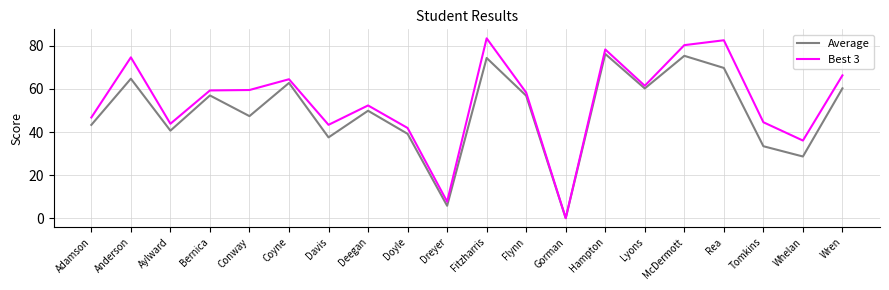

What is the sum of the Best 3 values at Conway and McDermott?

139.8